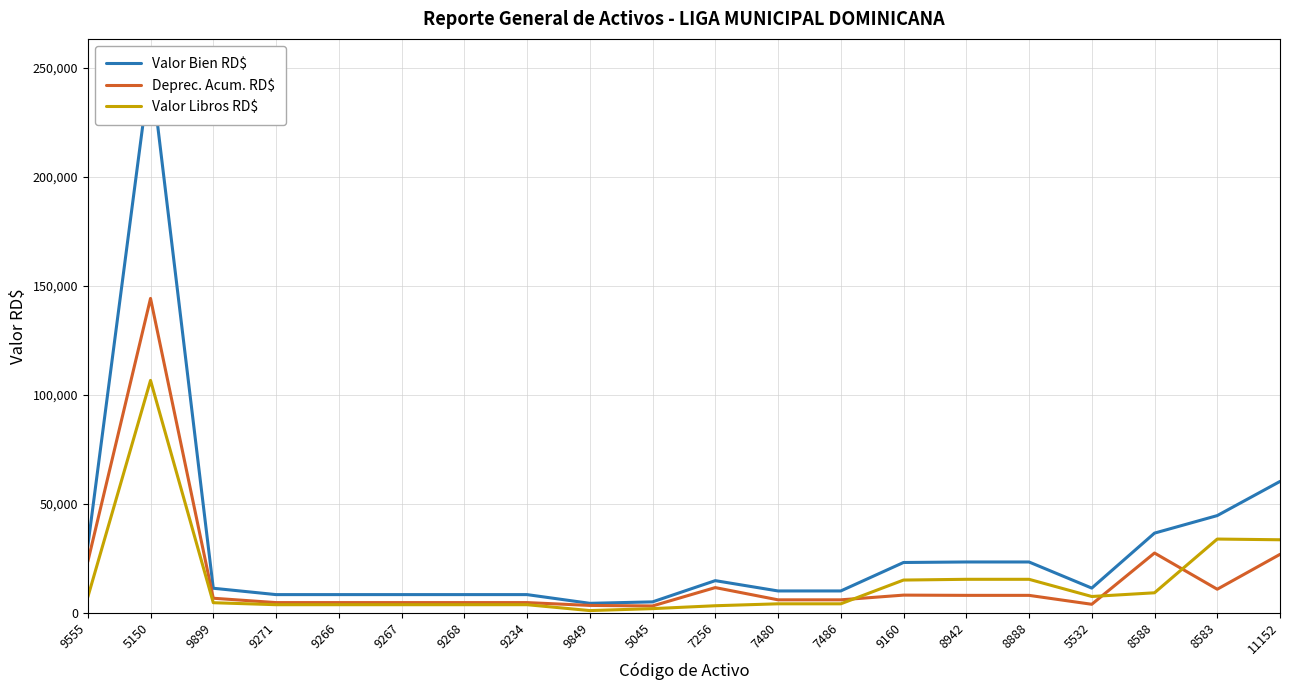

What is the total value across all series at 7480?

19942.0